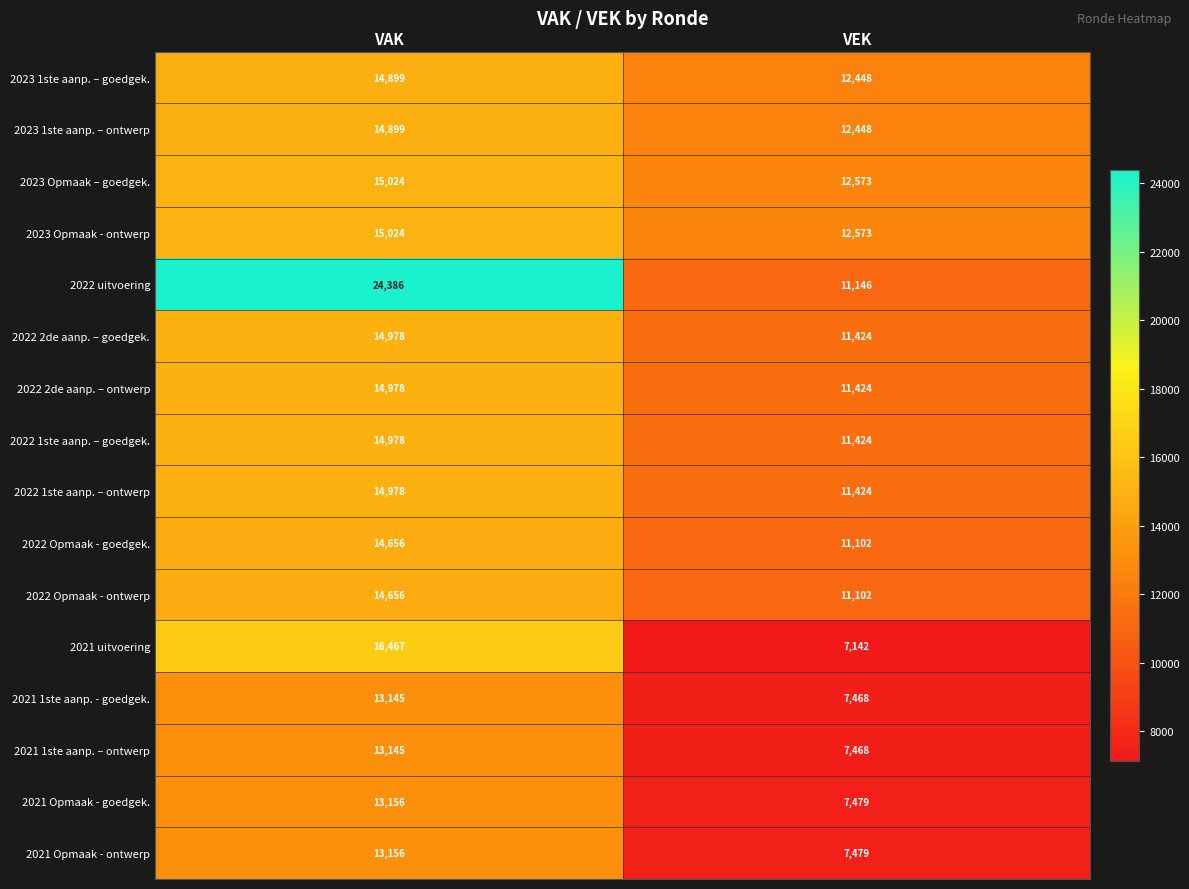

What is the sum of the 2021 Opmaak - ontwerp values at VAK and VEK?

20635